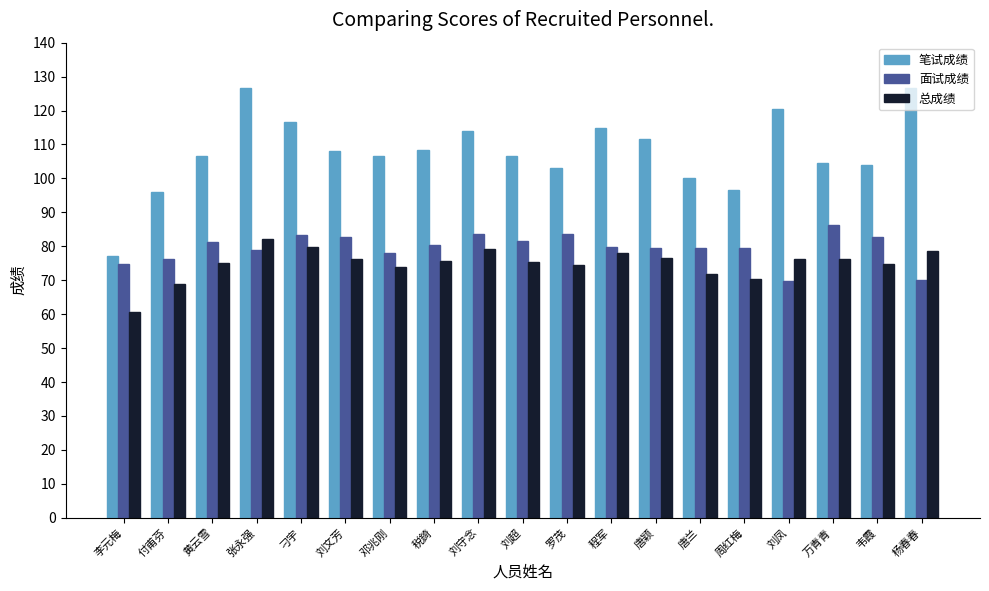

What is the difference between the highest and lowest values at 周红梅?

26.1